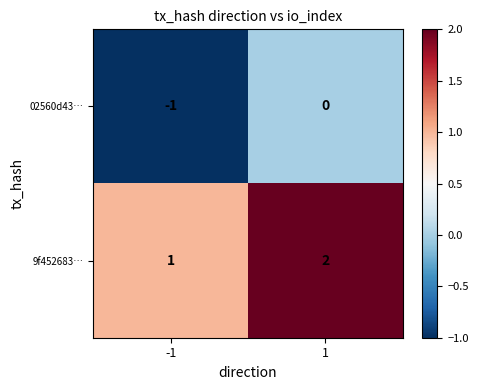

What is the difference between the highest and lowest values at 1?

2